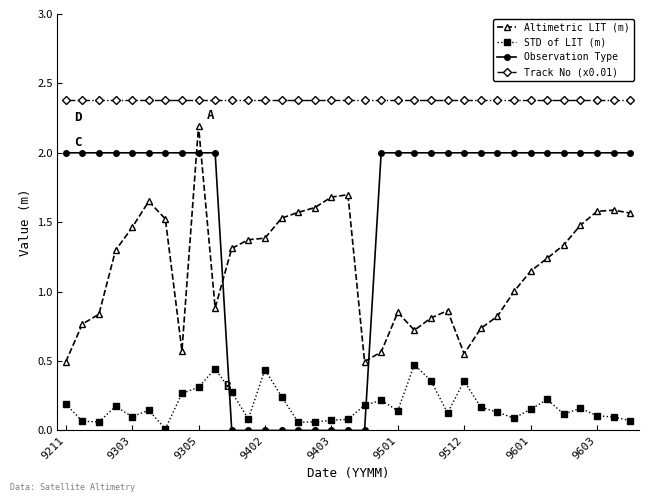

What is the sum of all STD of LIT (m) values?

6.2